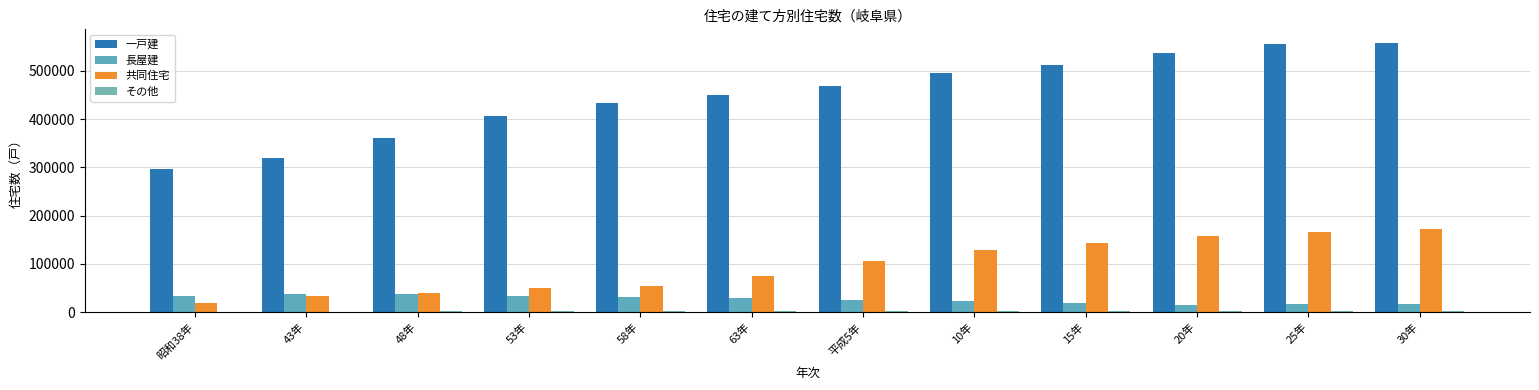

What is the value of the 長屋建 bar at the 7th from the left?

25000